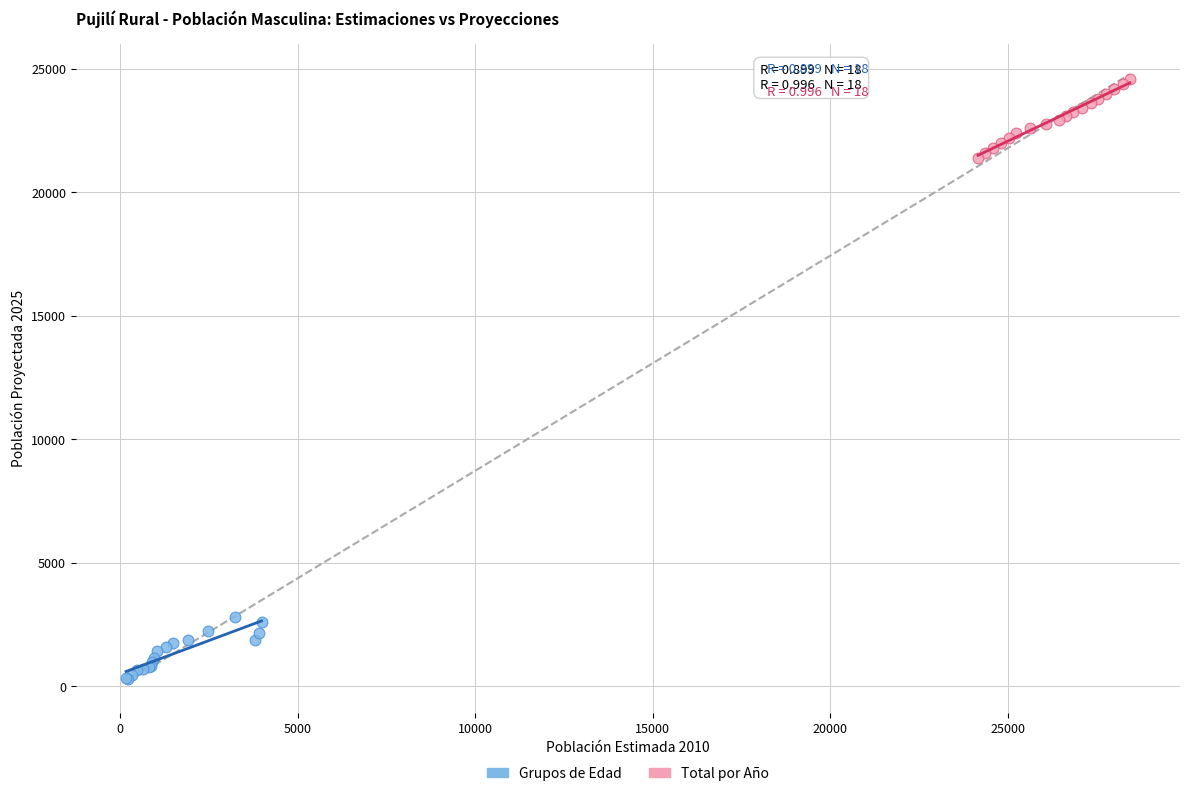

Which series reaches the maximum Y coordinate?

Total por Año